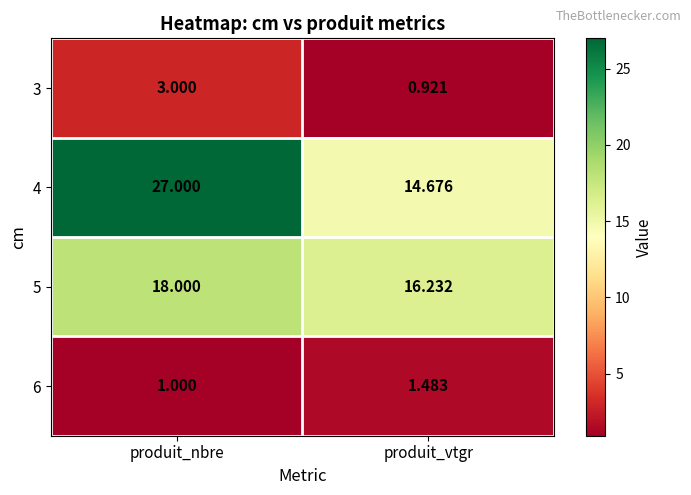

List the labels in order of 5 value, largest first.

produit_nbre, produit_vtgr